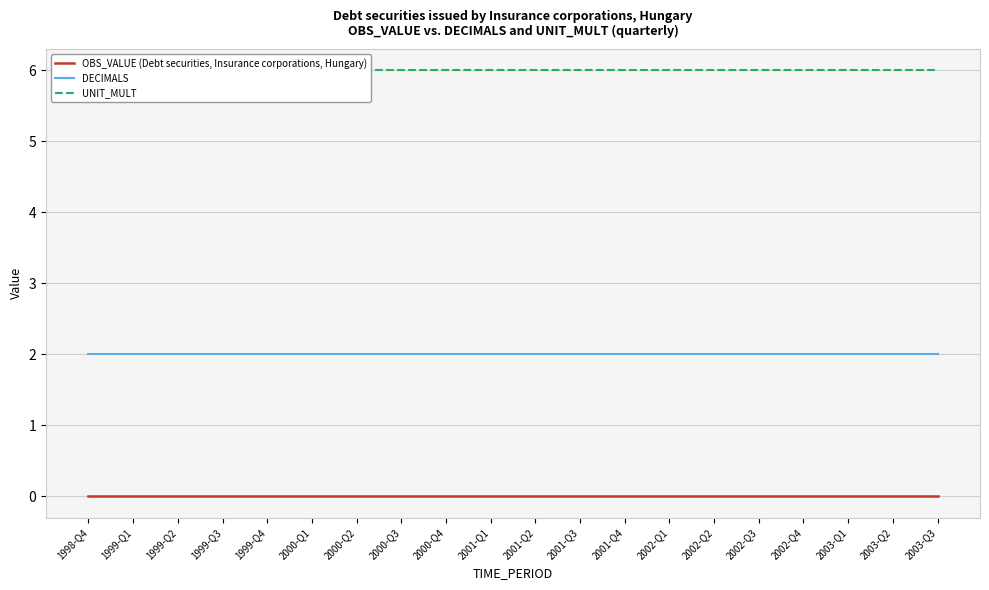

What is the label of the 13th point from the right?

2000-Q3